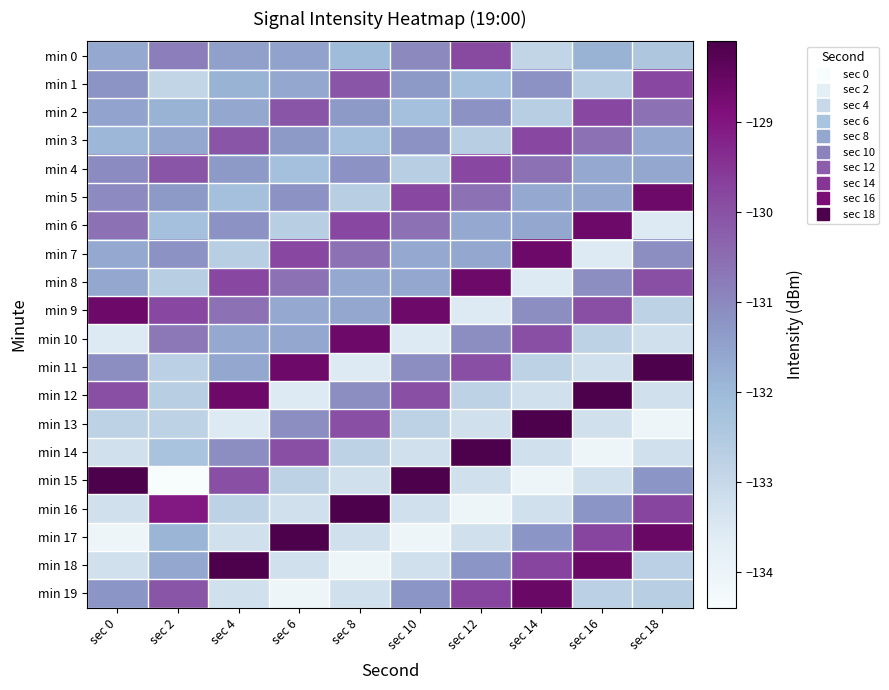

At how many categories does at least one series exceed -133?

10